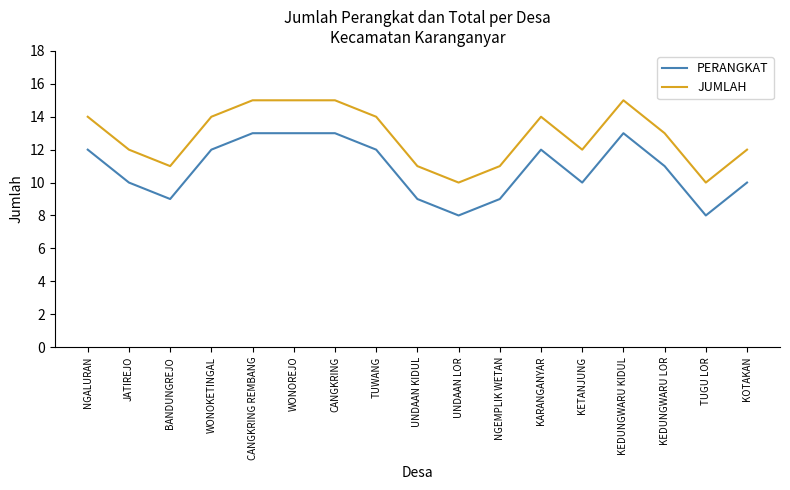

What is the minimum value for JUMLAH?

10